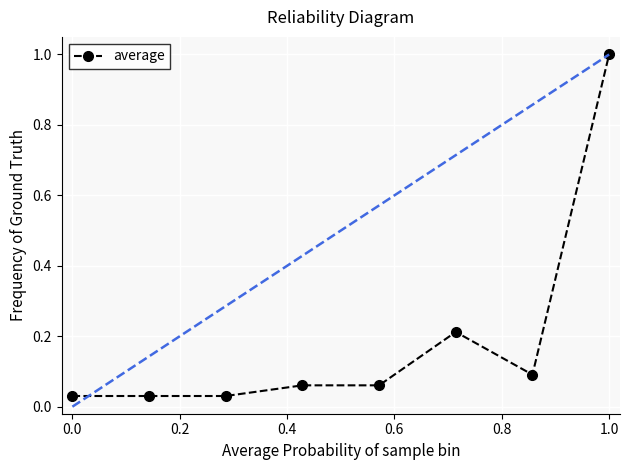

What is the difference between the maximum and minimum values?

1.0